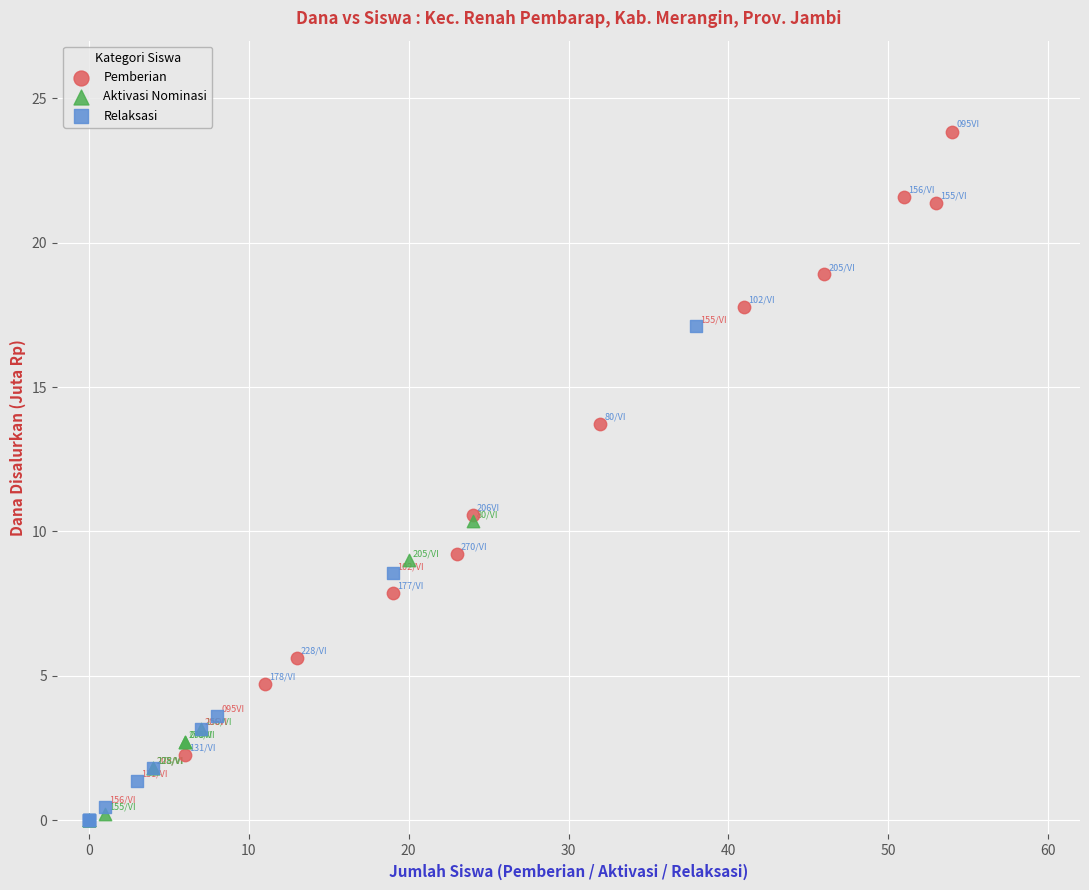

Which series has the largest Y range (max minus min)?

Pemberian